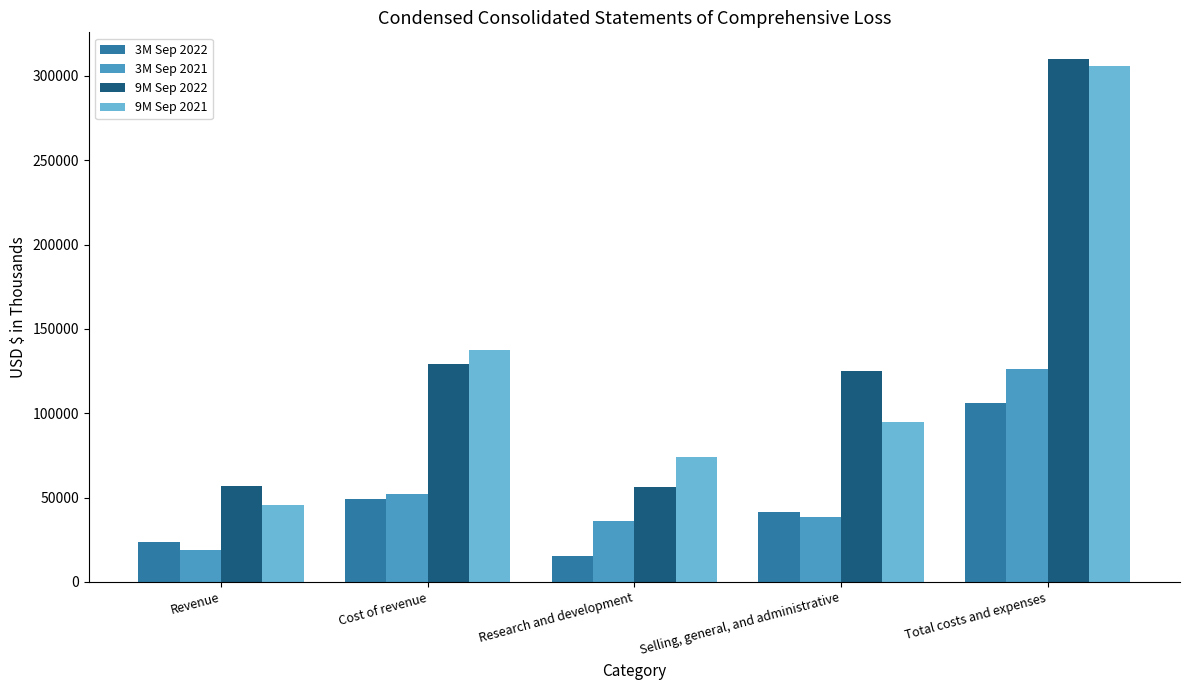

The 9M Sep 2022 series shows 57090 at Revenue. True or false?

True